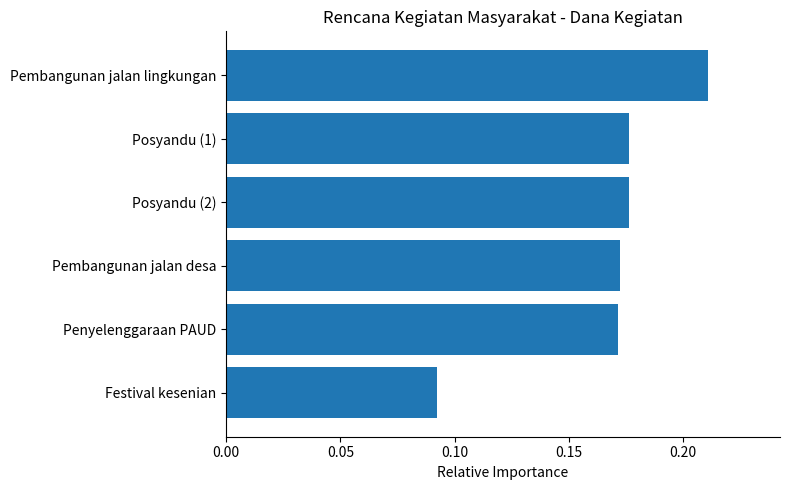

At which category does the chart reach its peak across all series?

Pembangunan jalan lingkungan